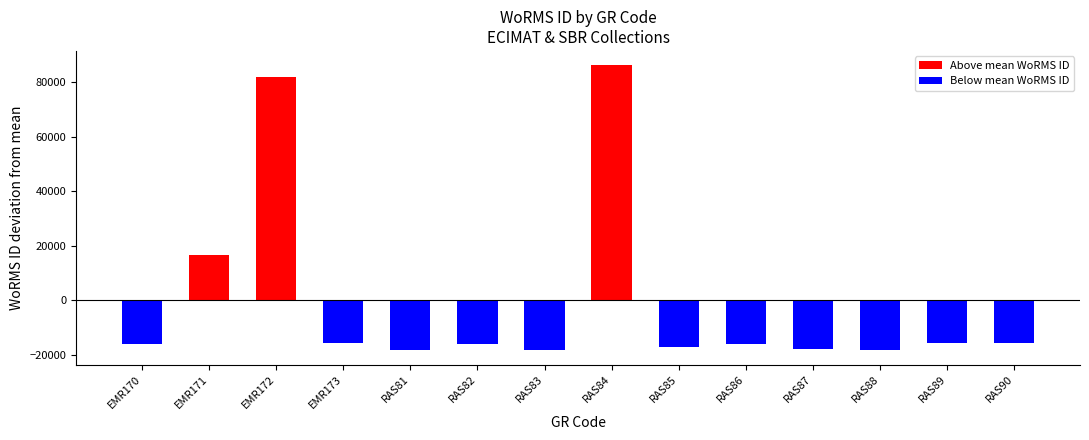

Are the bars grouped side by side (vs. stacked)?

No